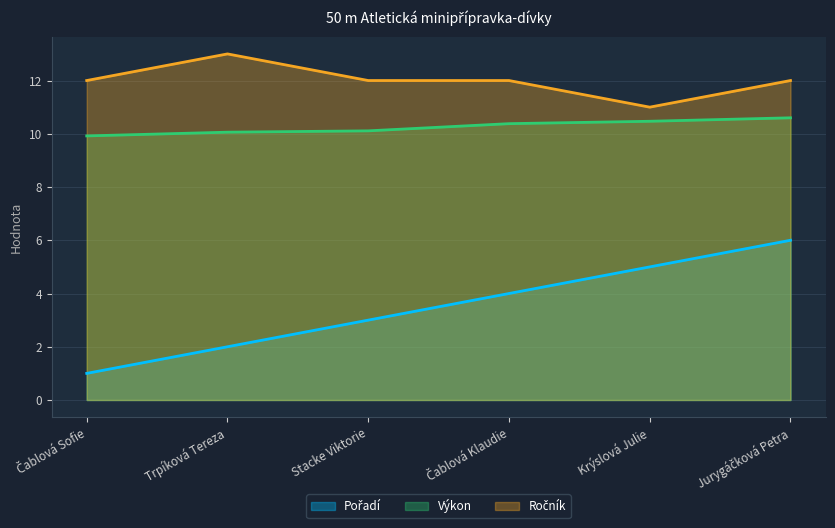

List the labels in order of Ročník value, largest first.

Trpíková Tereza, Čablová Sofie, Stacke Viktorie, Čablová Klaudie, Jurygáčková Petra, Krýslová Julie